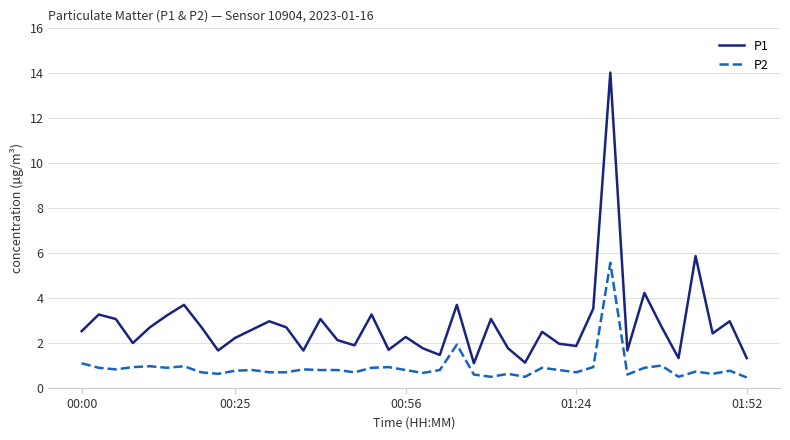

List the series in order of their overall mean, highest first.

P1, P2